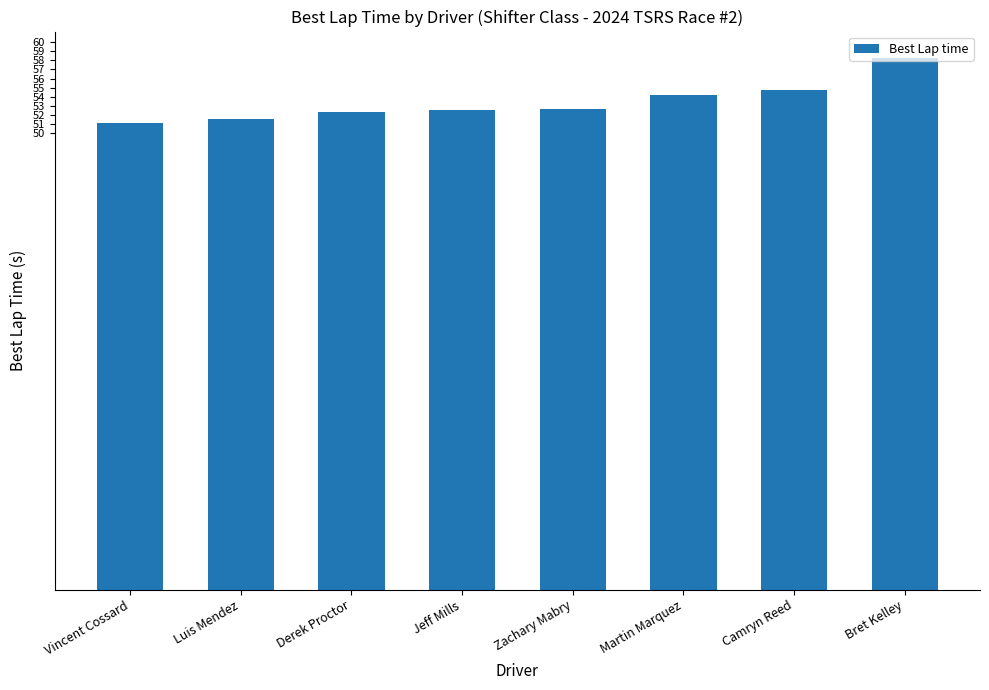

Between Zachary Mabry and Camryn Reed, which is larger?

Camryn Reed